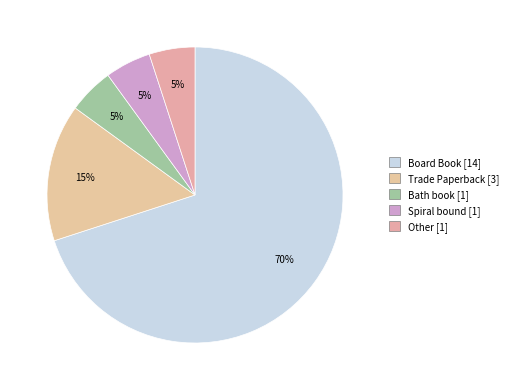

Count the number of slices in the pie.

5